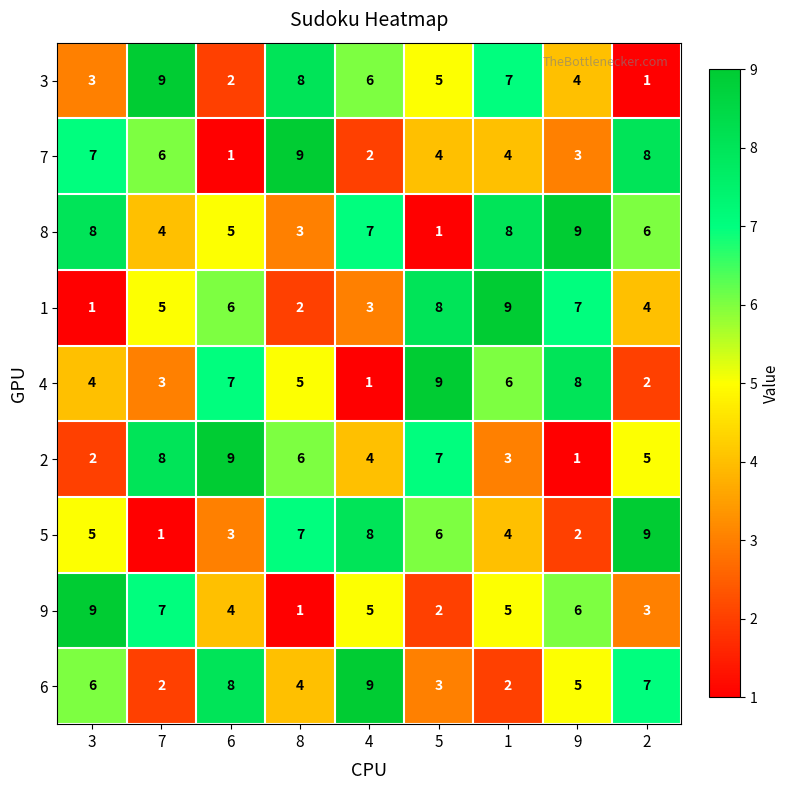

The value of 3 at 8 is 8. True or false?

True